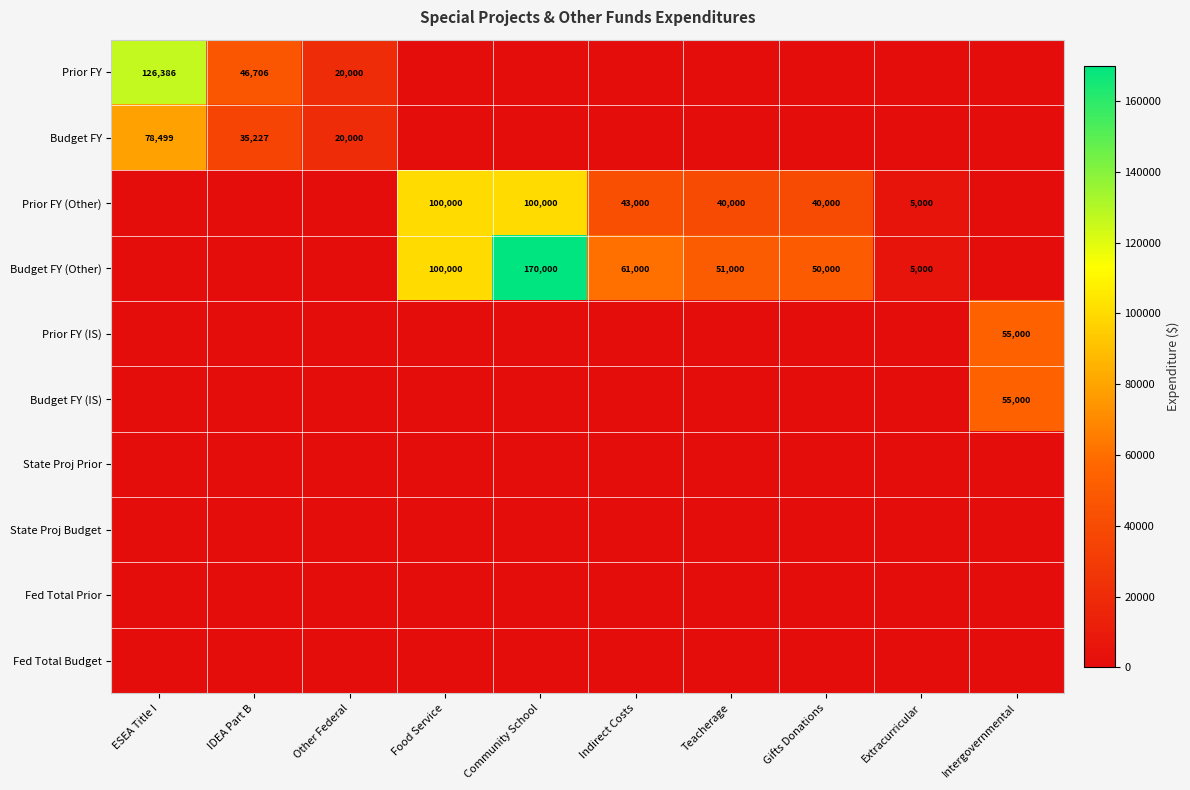

True or false: Prior FY has a value of 46706 at IDEA Part B.

True